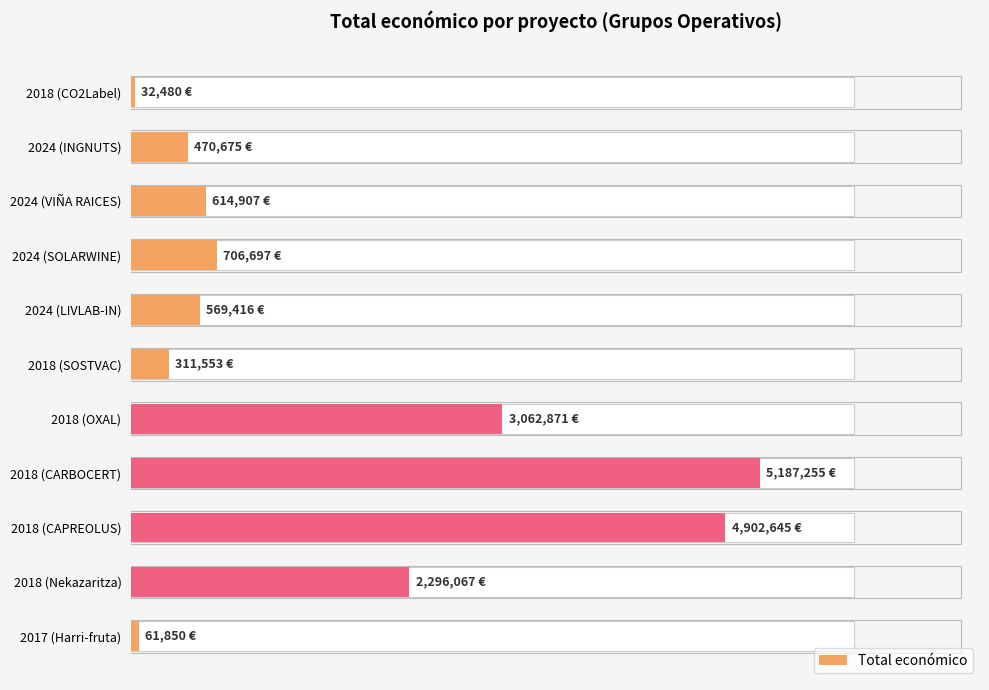

What is the value of the 4th bar from the left?

706697